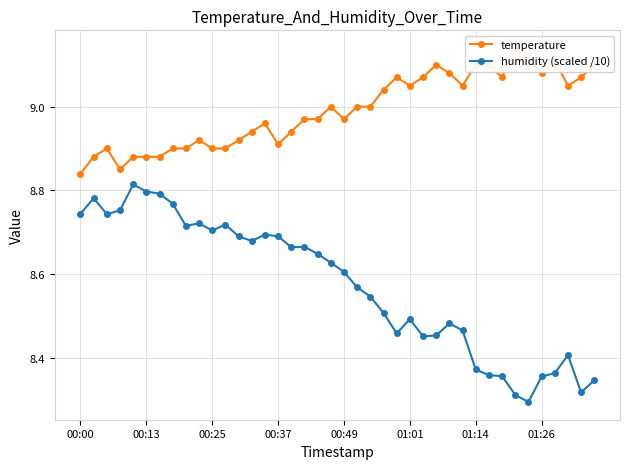

True or false: humidity (scaled /10) has more than 0 points higher than both neighbors.

True